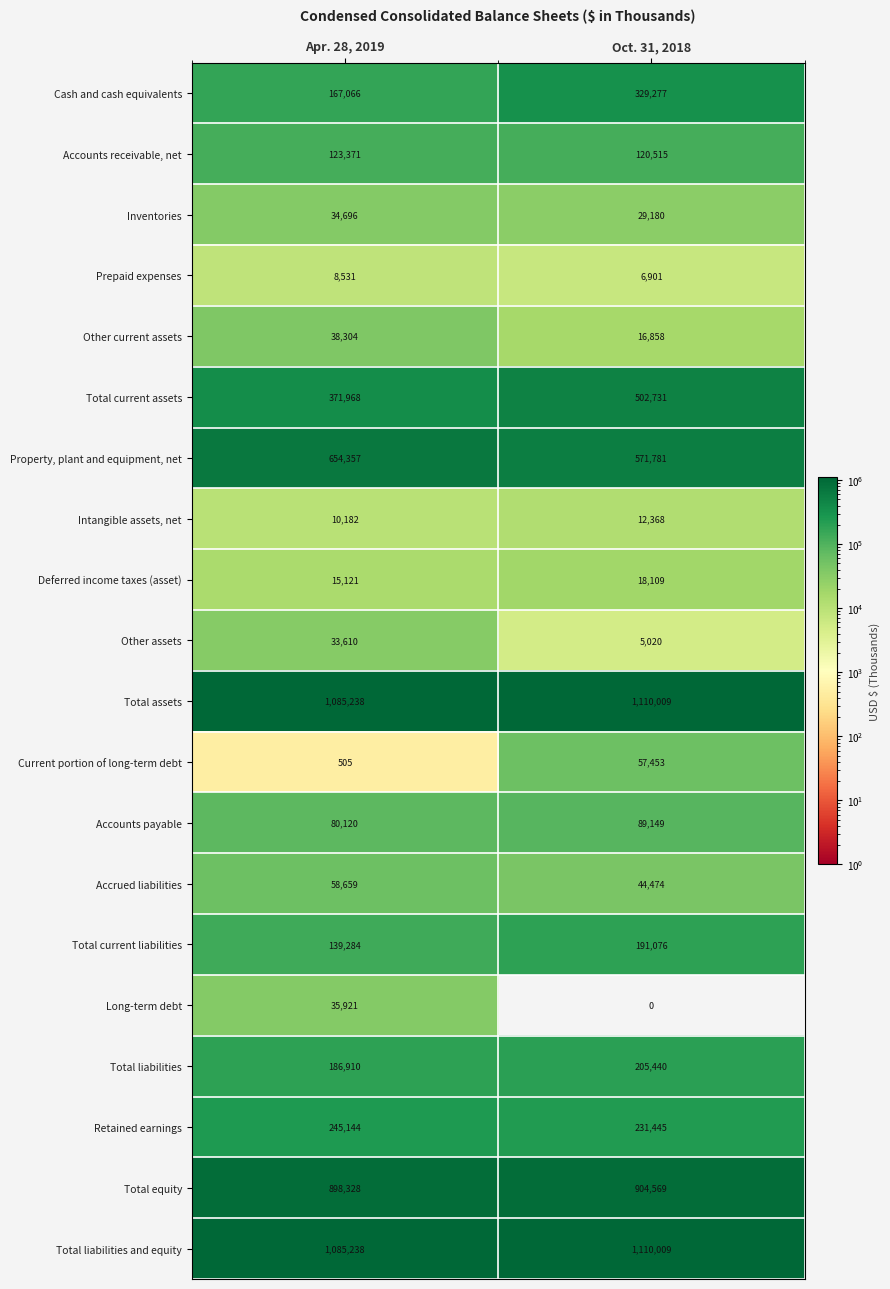

At how many categories does at least one series exceed 920776?

2